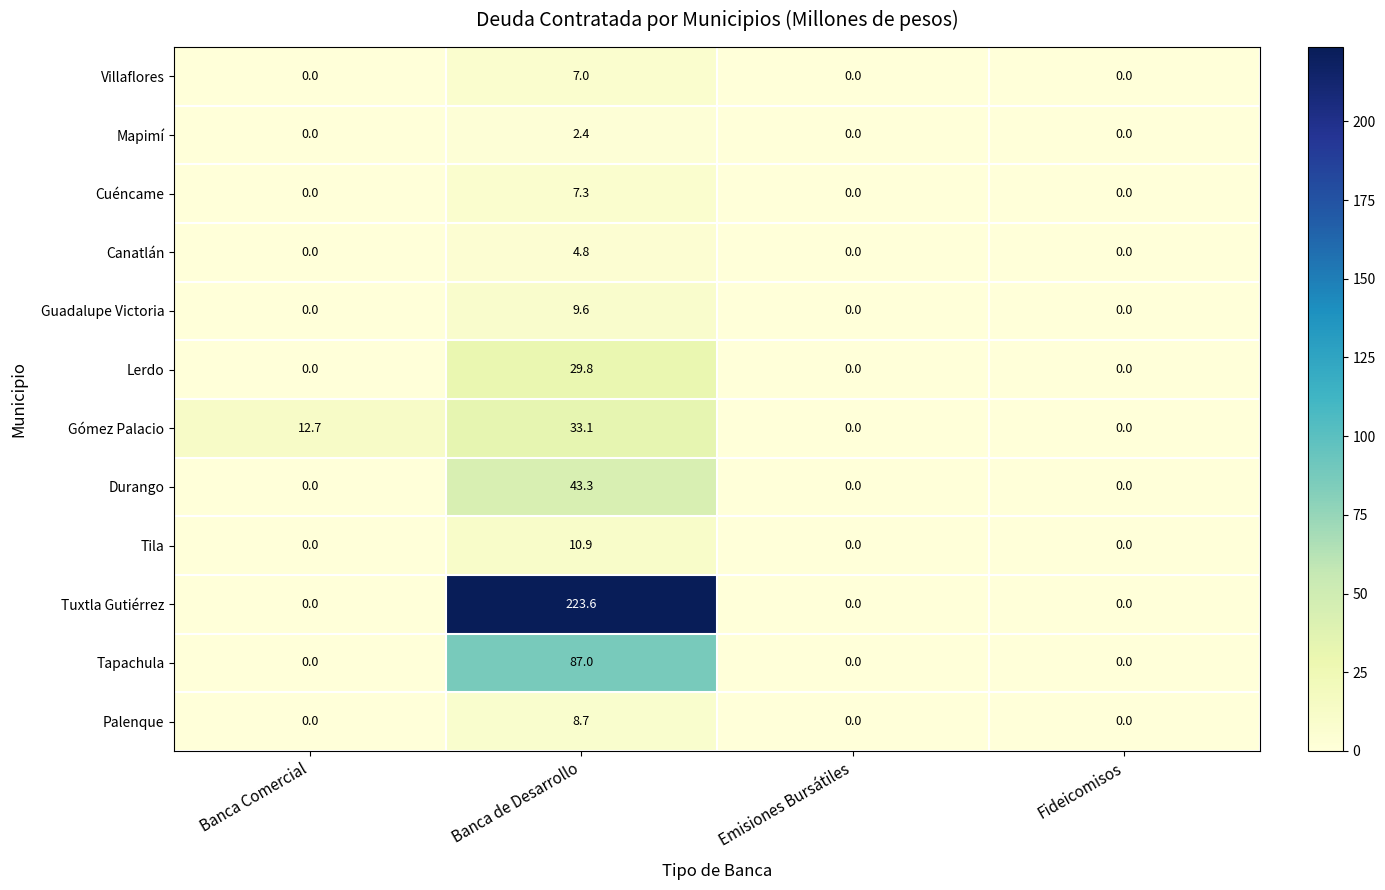

What is the difference between the Cuéncame values at Banca Comercial and Banca de Desarrollo?

7.3